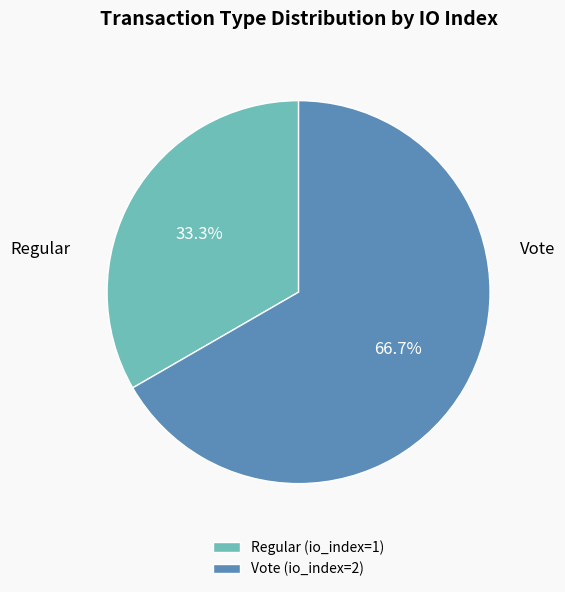

What is the total percentage of Regular and Vote?

100.0%